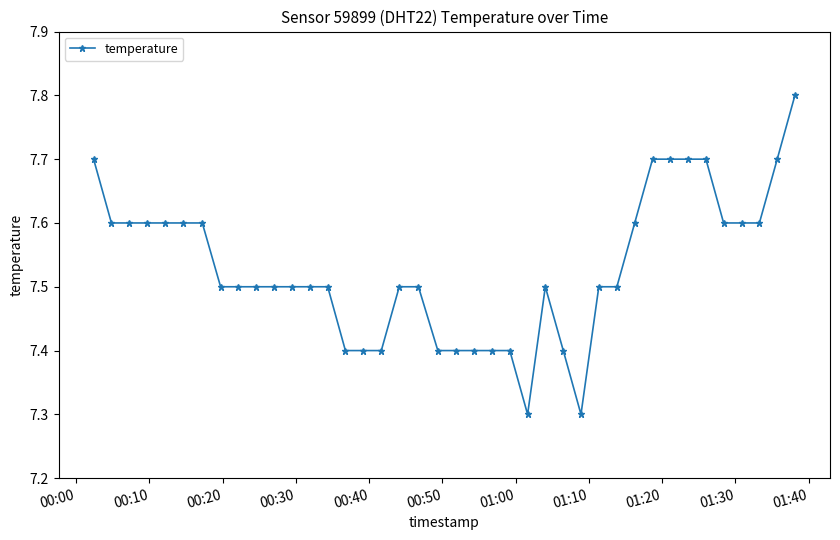

What is the value of the 8th point from the left?

7.5